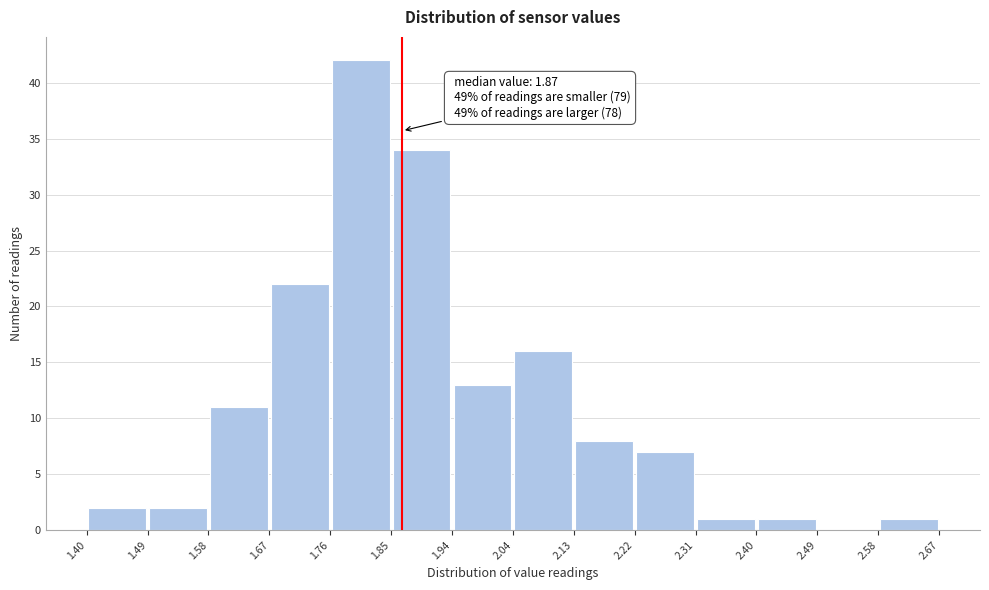

Which range on the x-axis has the tallest bar?

1.76 to 1.85